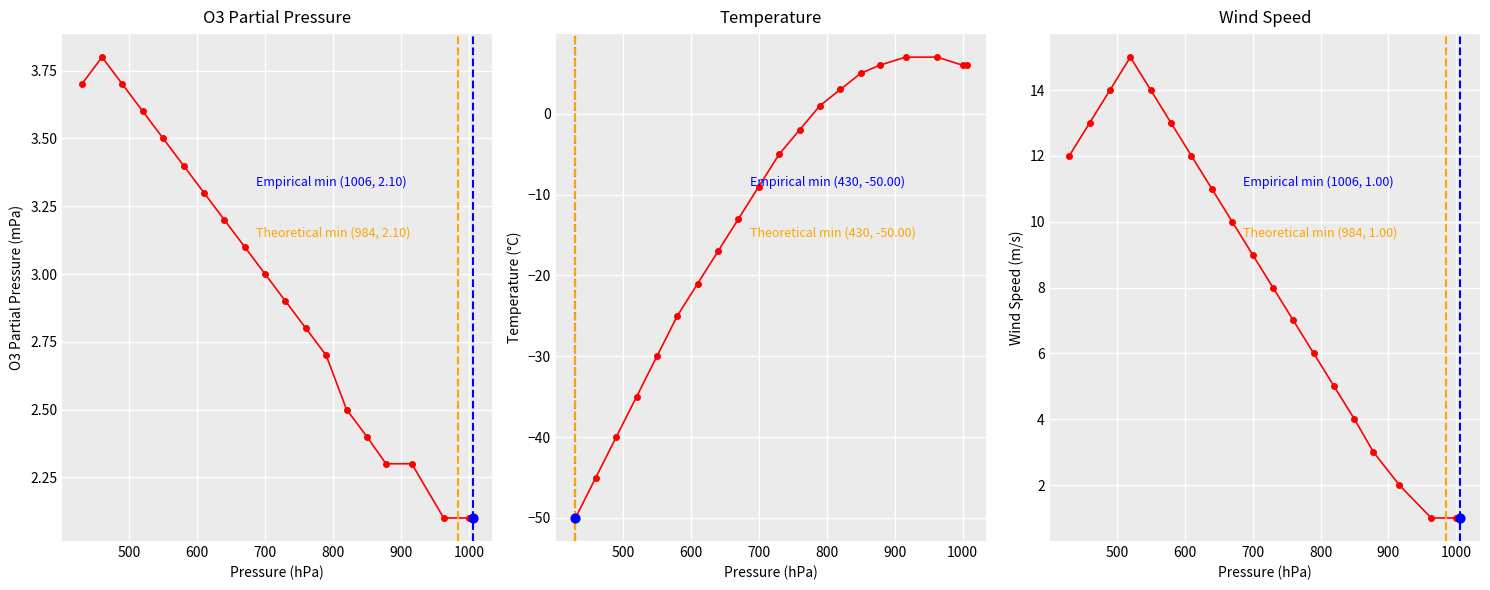

What are all the series names shown in the legend?

O3 Partial Pressure, Temperature, Wind Speed